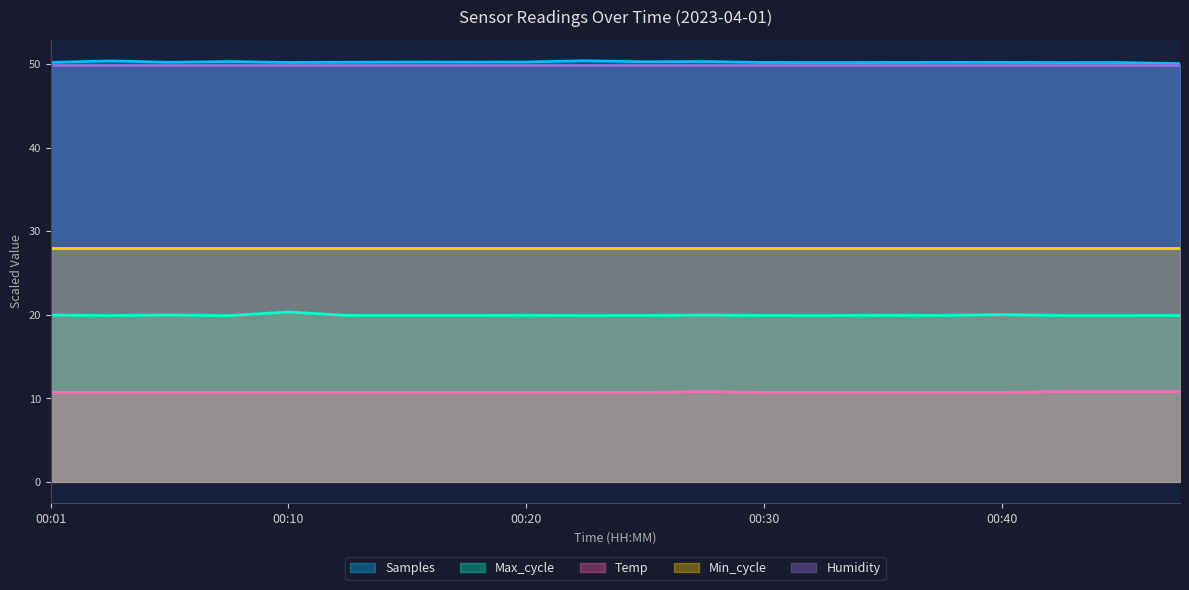

What is the smallest value displayed?

10.7